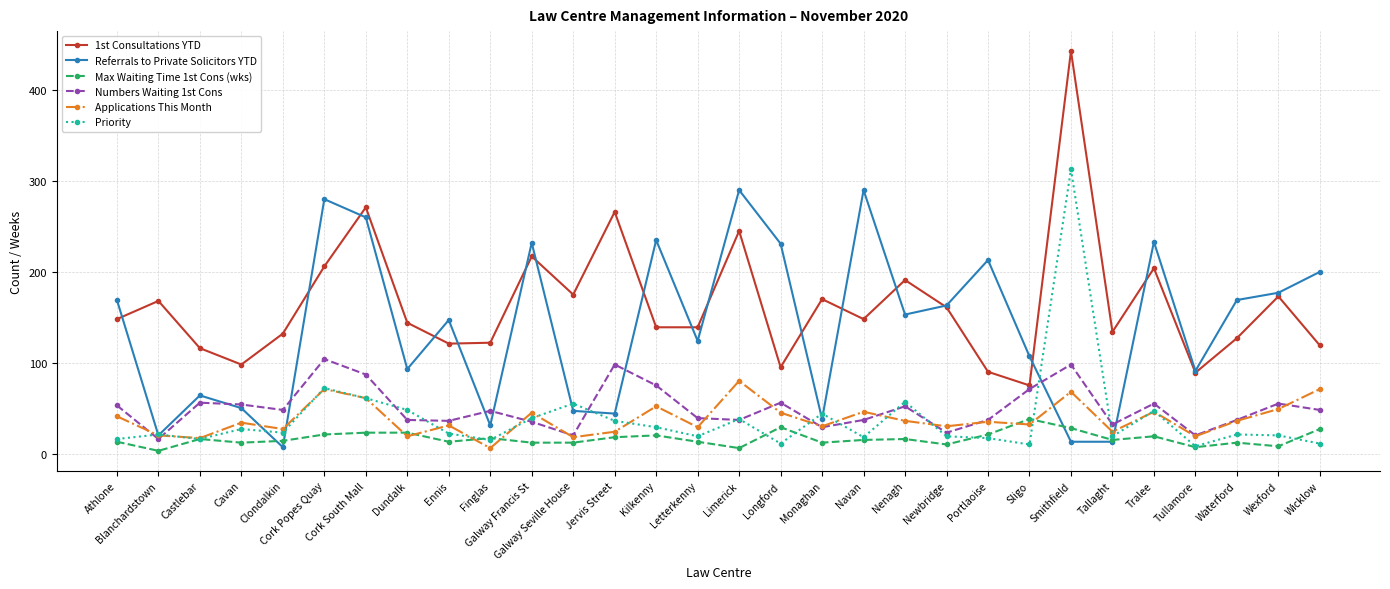

True or false: Priority has more than 0 interior local peaks.

True